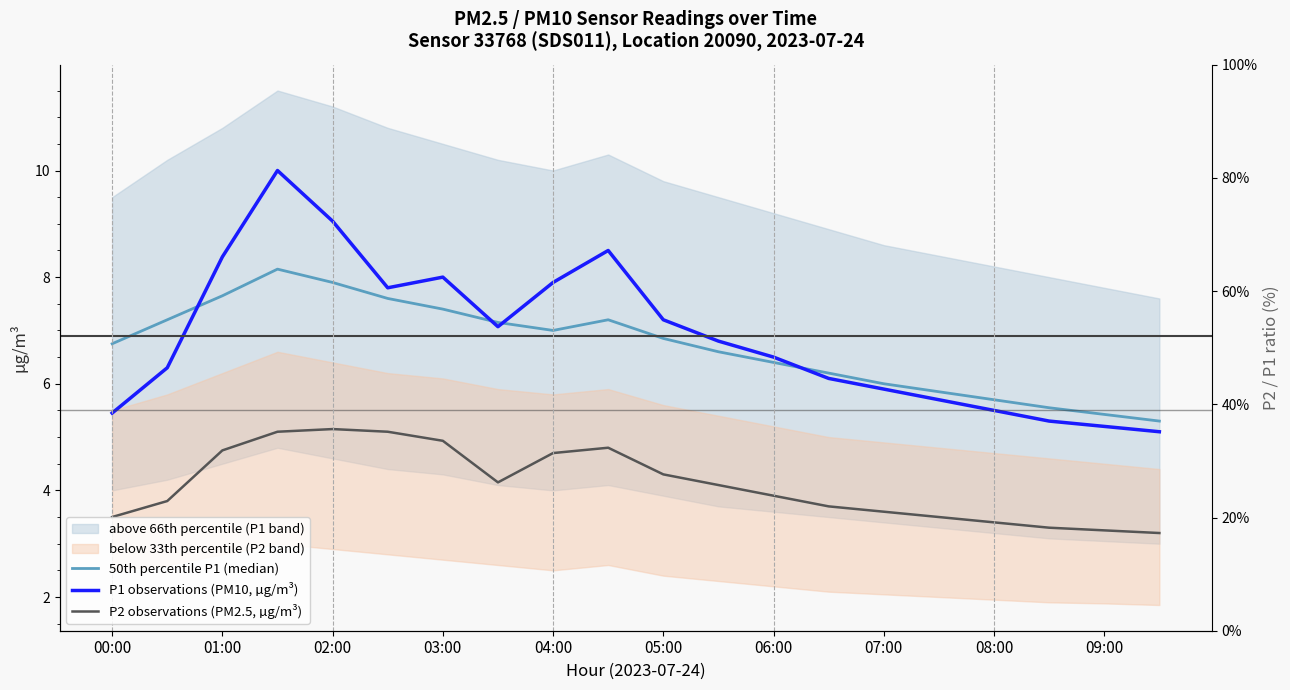

What is the minimum value shown in the chart?

3.2